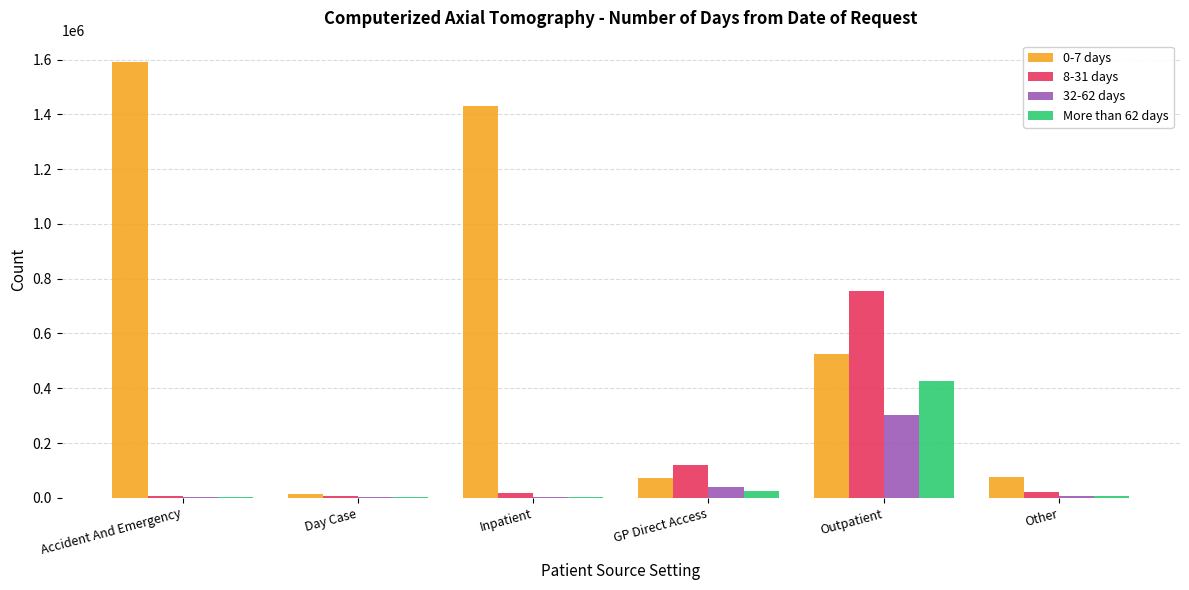

Which label corresponds to the largest value in the chart?

Accident And Emergency